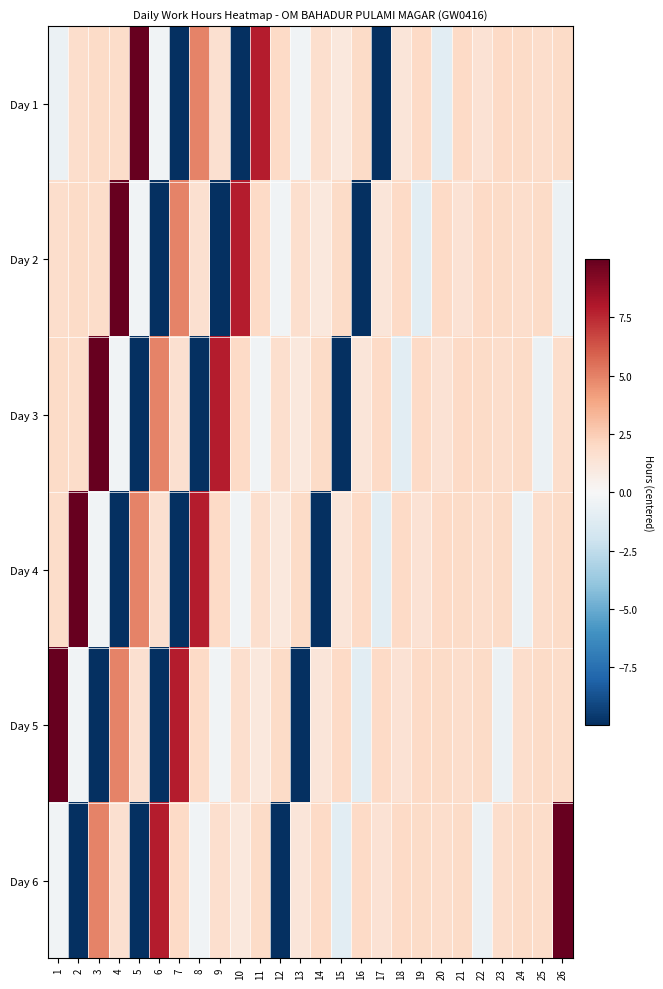

What is the greatest value displayed?

10.0